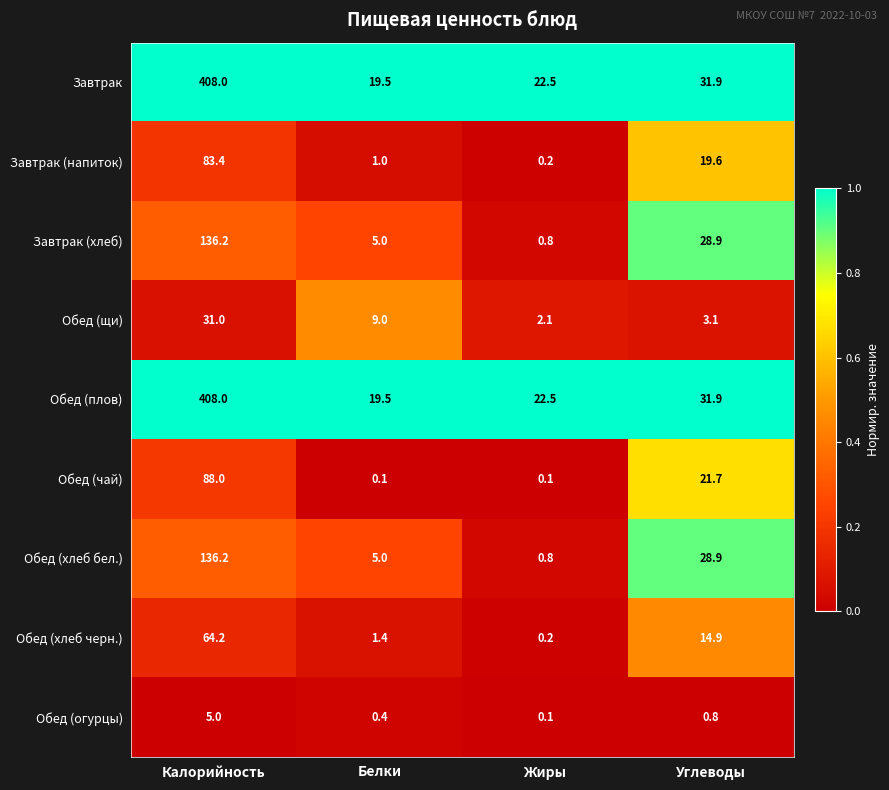

At which category does the chart reach its peak across all series?

Калорийность